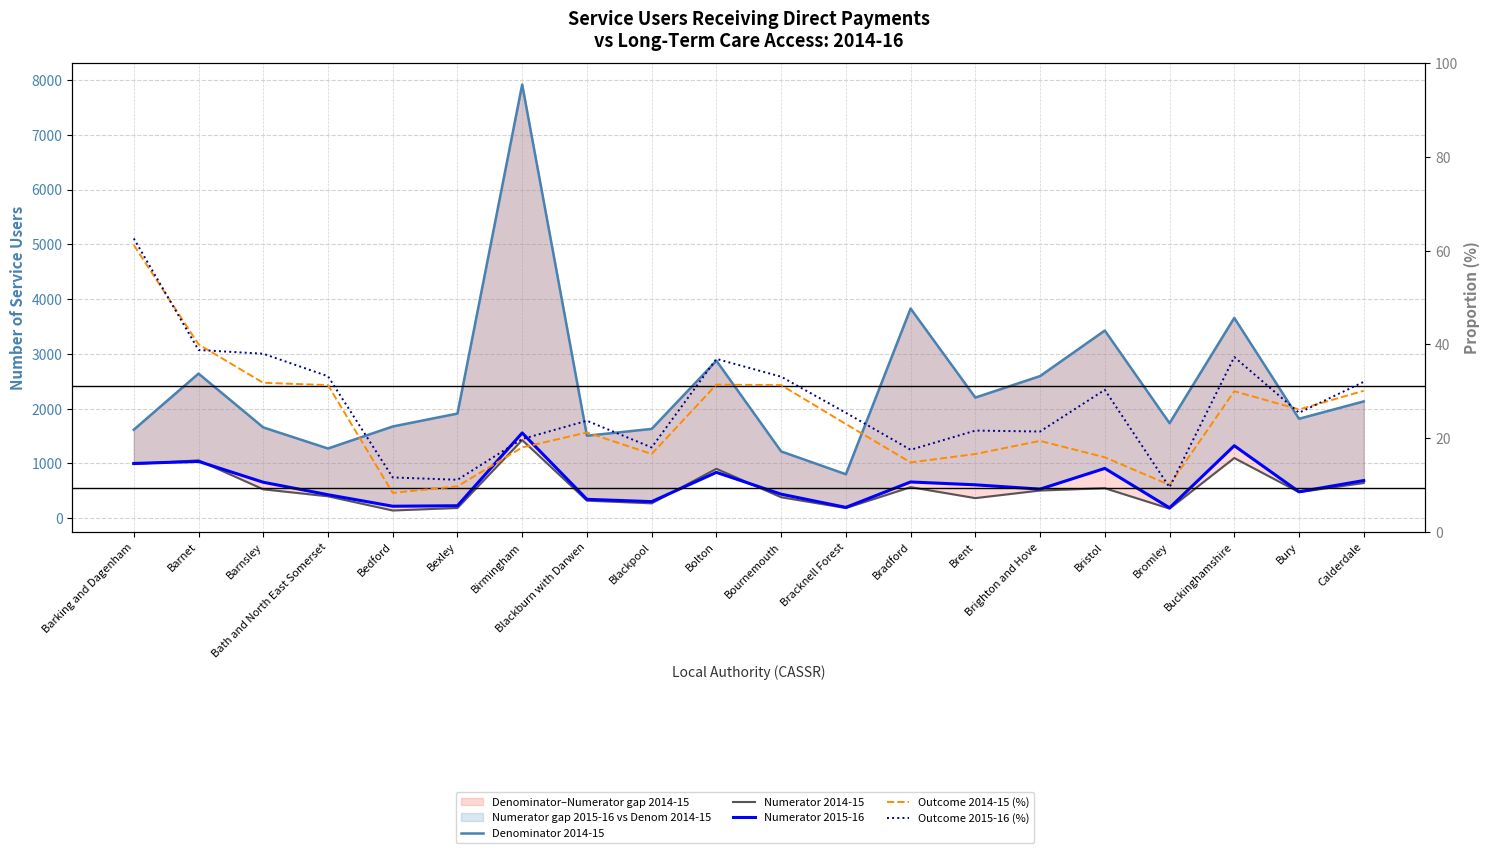

What is the sum of the Denominator 2014-15 values at Bracknell Forest and Bolton?

3675.0